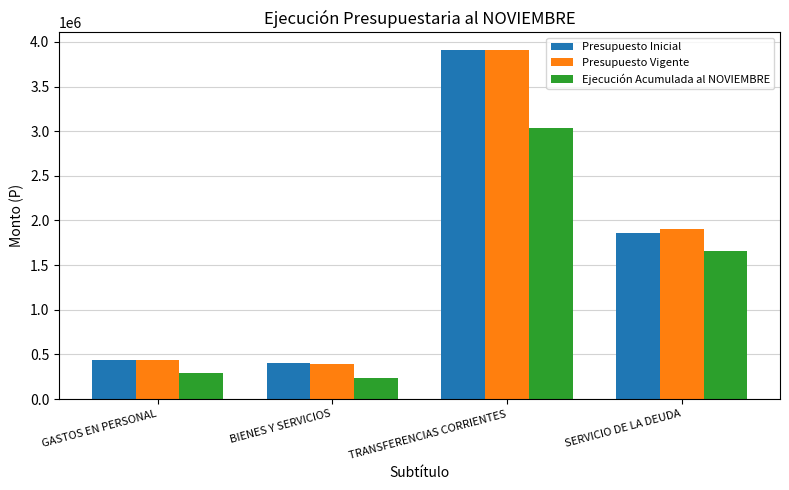

Which series changed the most between TRANSFERENCIAS CORRIENTES and SERVICIO DE LA DEUDA?

Presupuesto Inicial